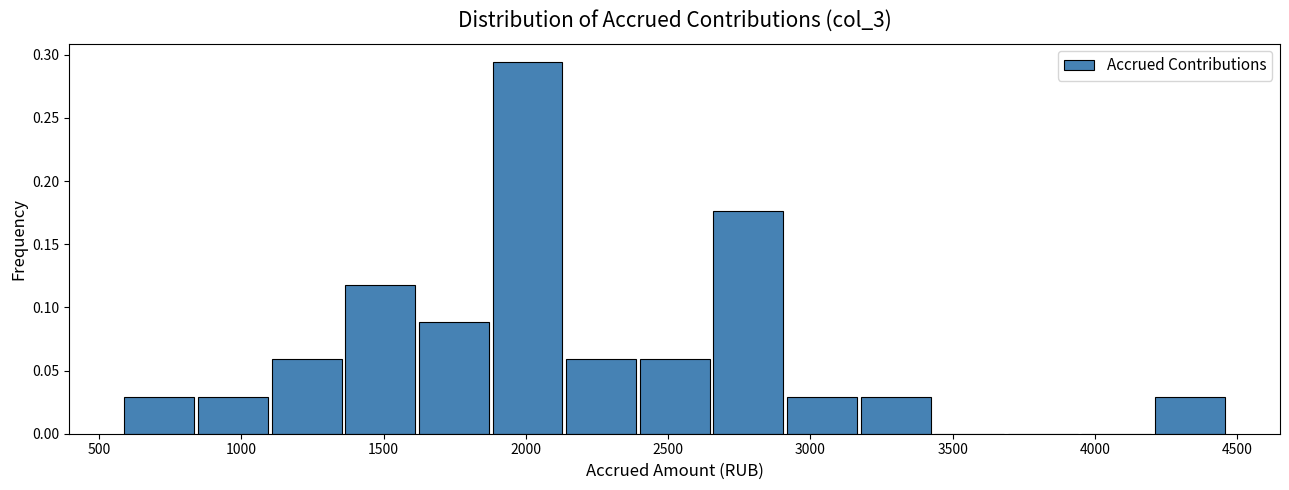

Reading left to right, list every bar in this chart as the range it spans on the x-axis followed by its height. Neither the bar edges nor the heights are printed on the chart, so give them approximately, as read against the axes.

600 to 850: 0.030
850 to 1100: 0.030
1100 to 1350: 0.060
1350 to 1600: 0.120
1600 to 1900: 0.090
1900 to 2150: 0.295
2150 to 2400: 0.060
2400 to 2650: 0.060
2650 to 2900: 0.175
2900 to 3200: 0.030
3200 to 3450: 0.030
3450 to 3700: 0
3700 to 3950: 0
3950 to 4200: 0
4200 to 4450: 0.030